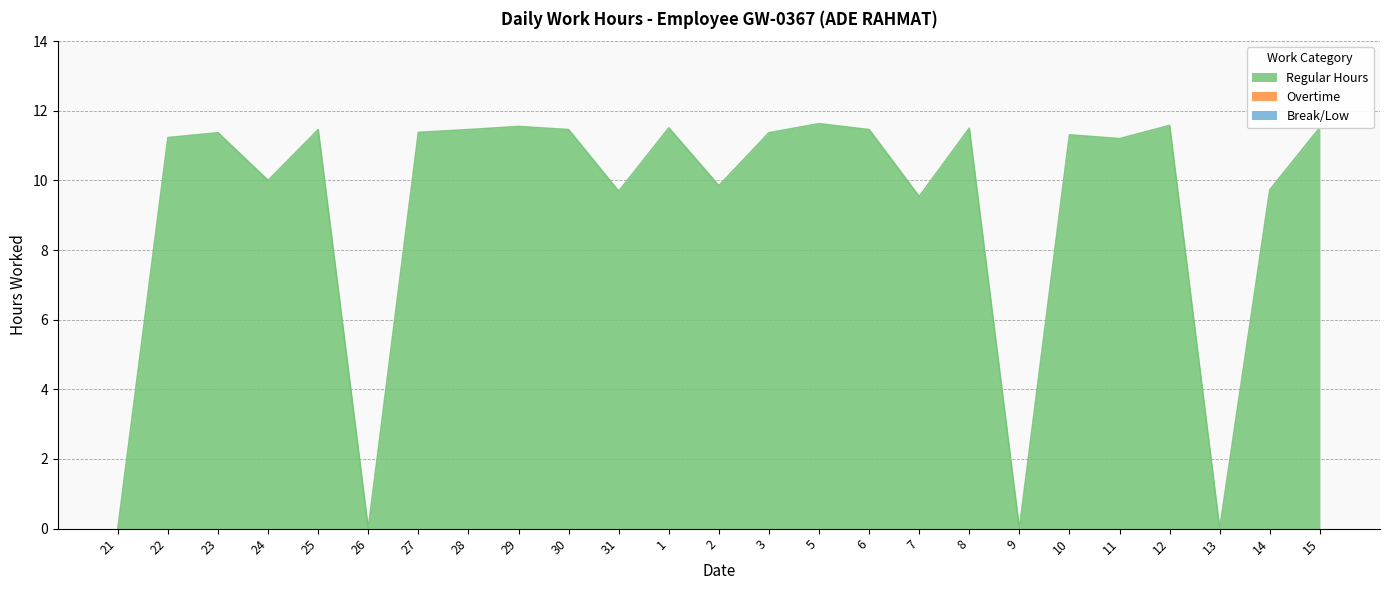

Is the value of Regular Hours at 21 greater than the value of Overtime at 12?

No